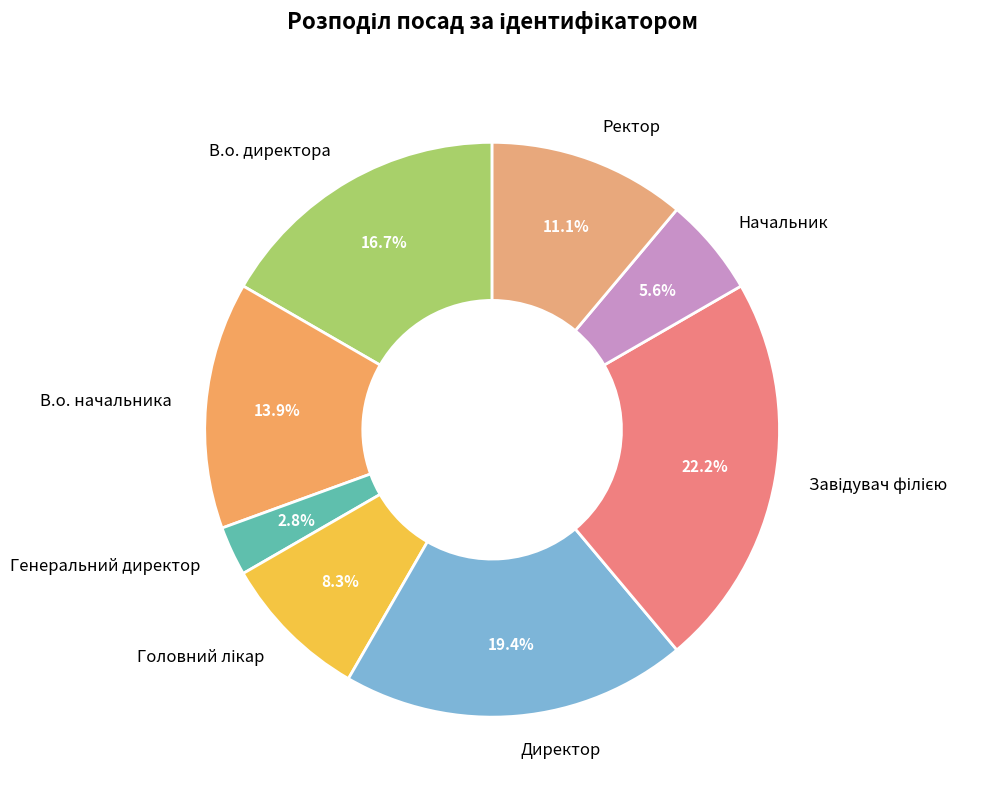

Which category has the smallest portion of the pie?

Генеральний директор